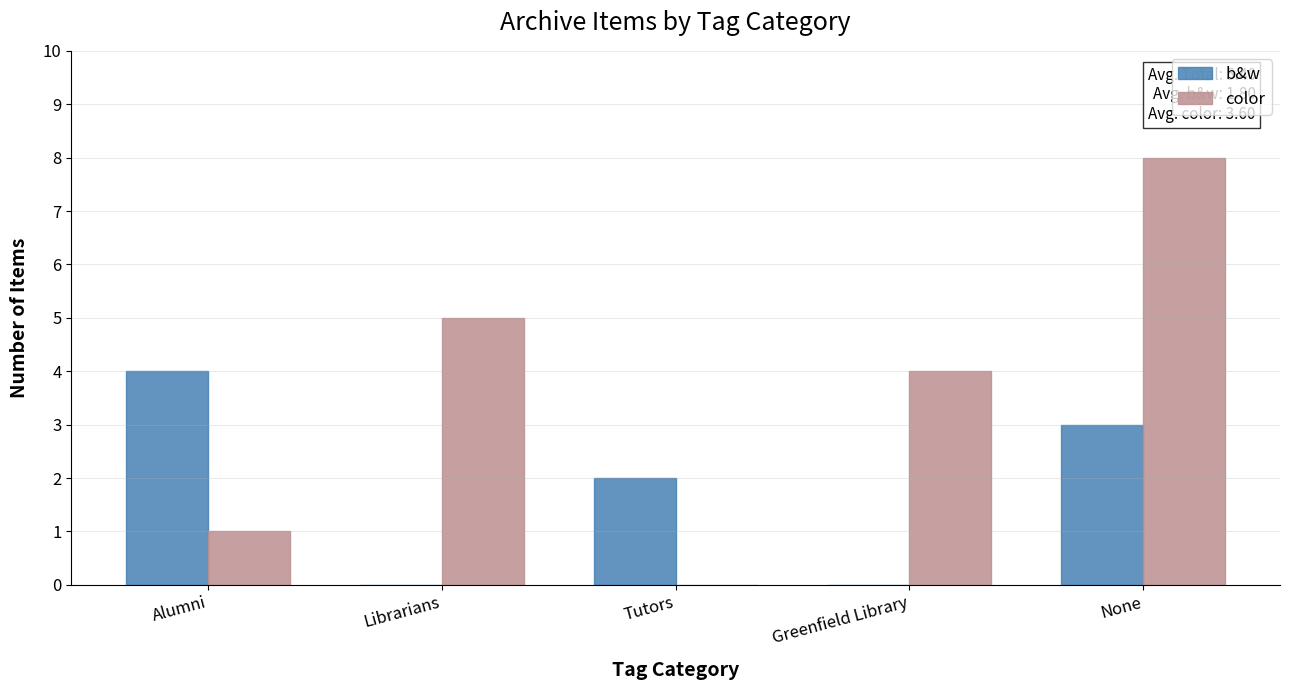

Reading left to right, list all the values displayed in this chart.

b&w: Alumni=4	Librarians=0	Tutors=2	Greenfield Library=0	None=3
color: Alumni=1	Librarians=5	Tutors=0	Greenfield Library=4	None=8